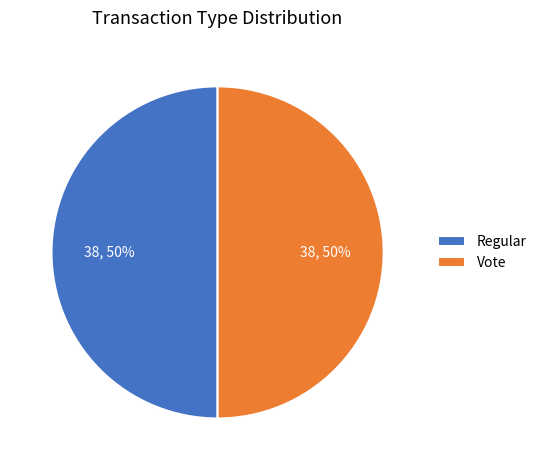

Approximately how many times larger is the value at Vote compared to Regular?

1.0